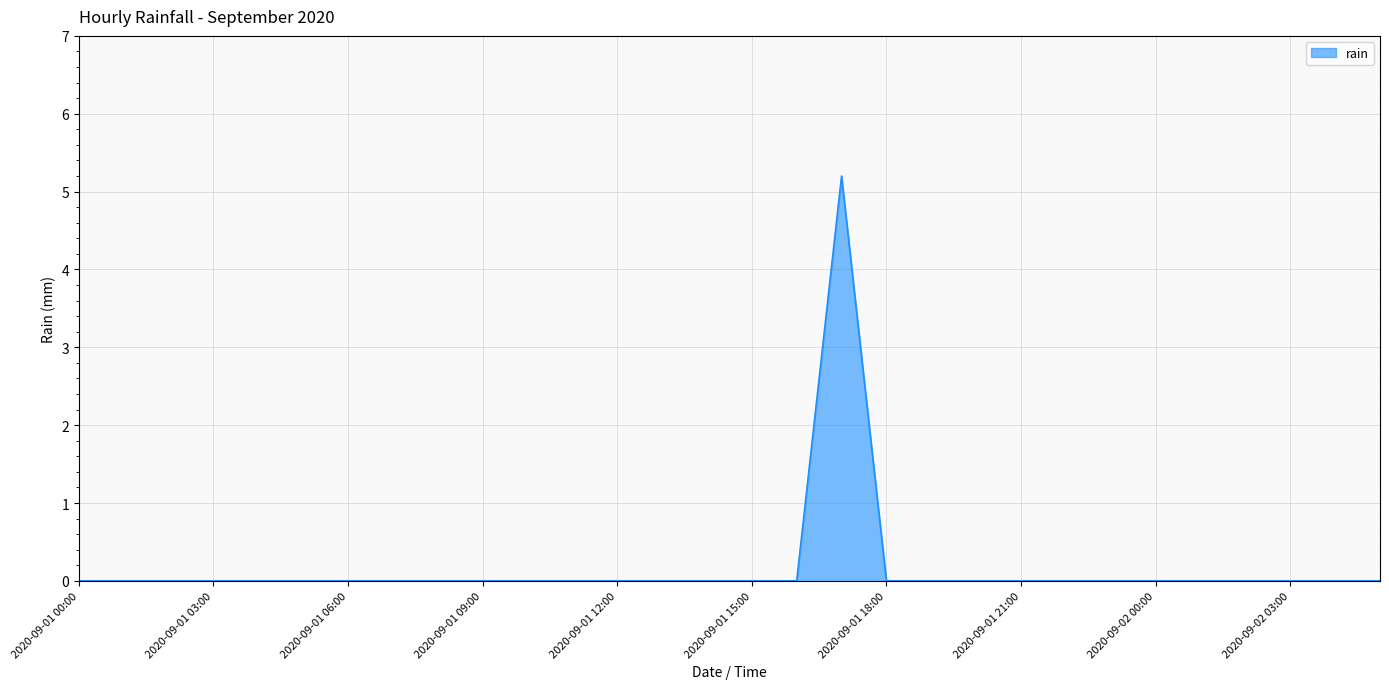

What is the maximum value shown in the chart?

5.2